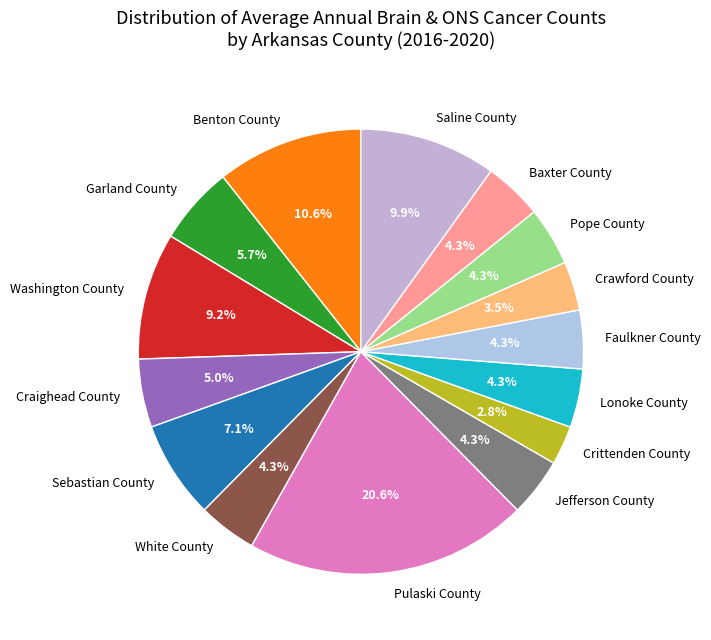

What percentage is the Crittenden County slice, to the nearest percent?

3%